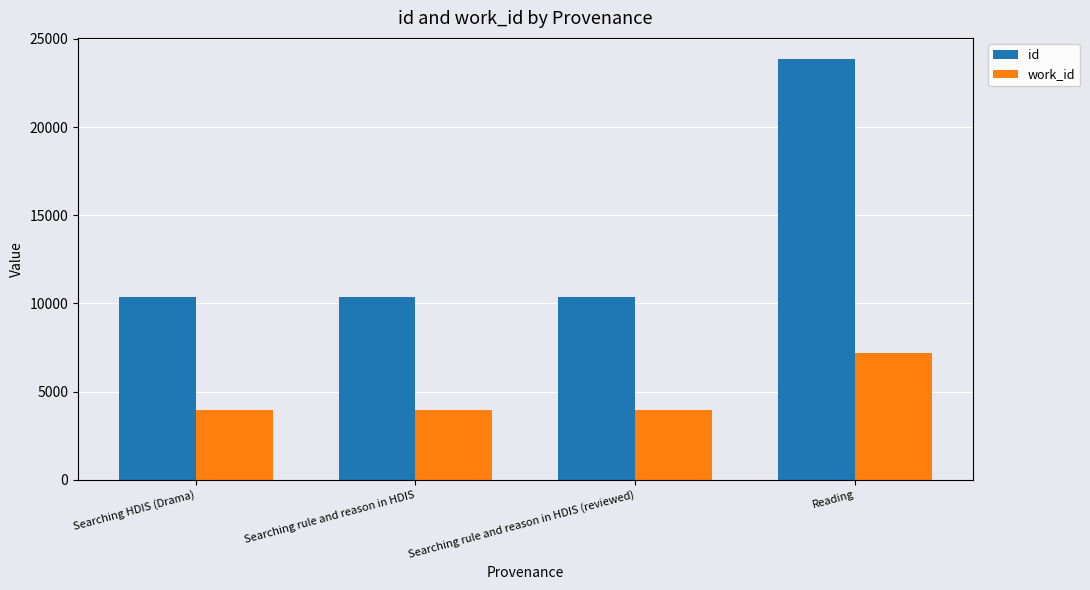

Is it true that id equals 10342 at Searching rule and reason in HDIS?

True